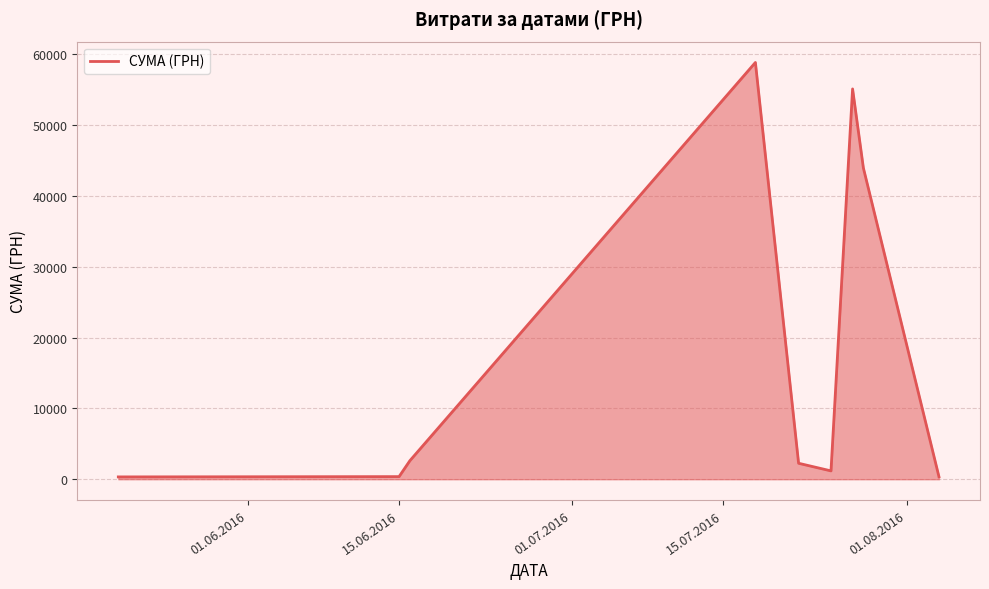

What is the greatest value displayed?

58840.0